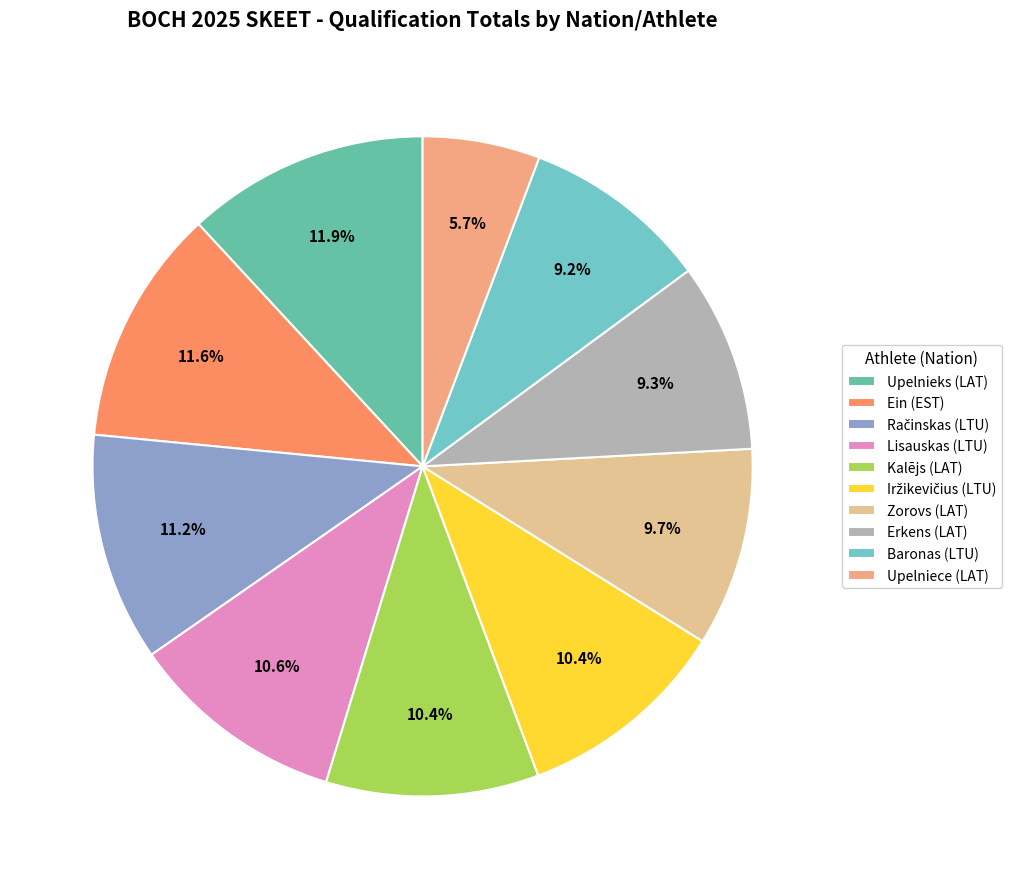

How many slices are in this pie chart?

10